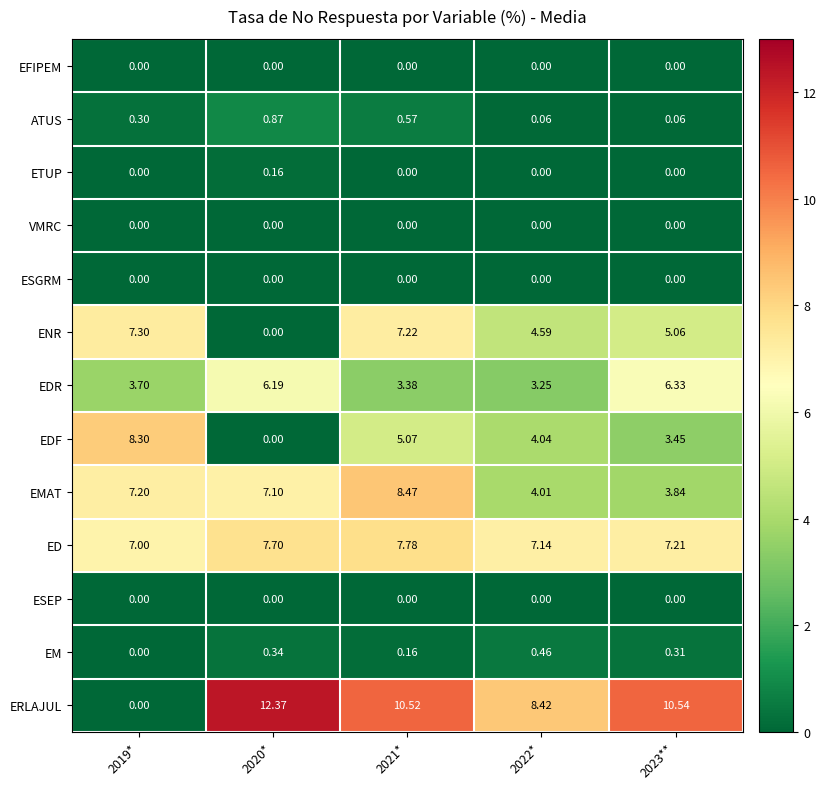

Which series changed the most between 2020* and 2021*?

ENR